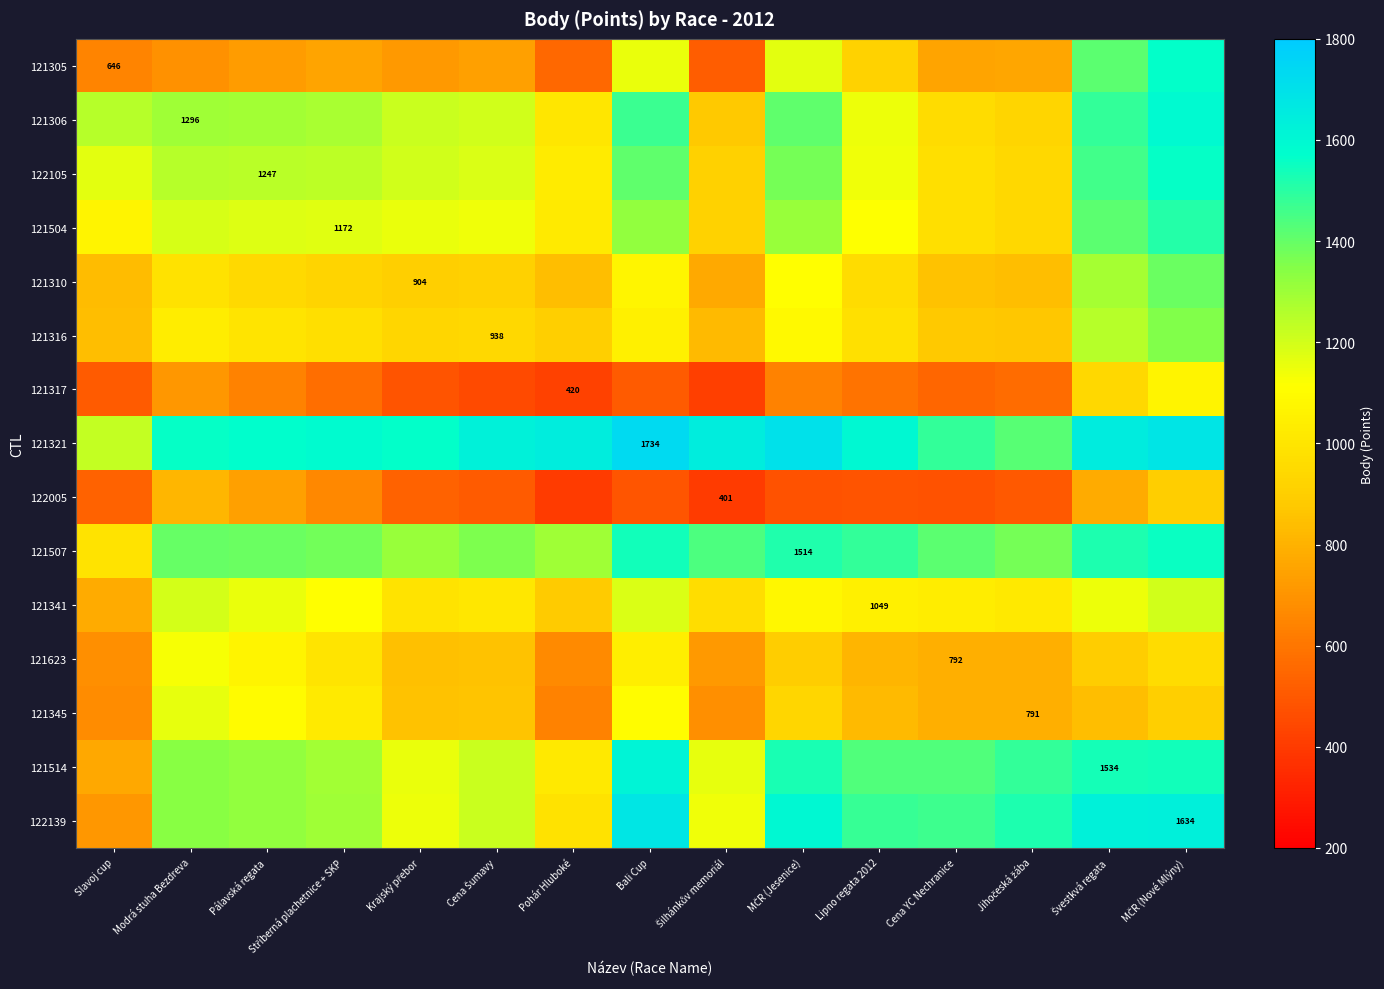

What is the sum of the 121341 values at Bali Cup and Pálavská regata?

2340.6